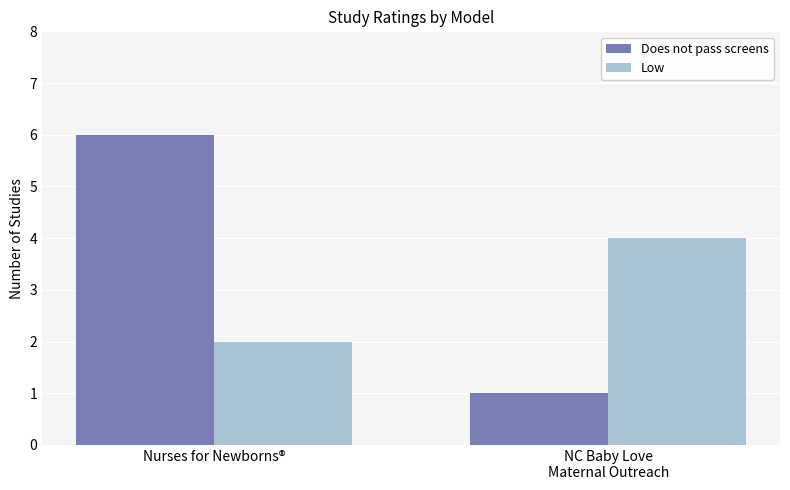

What is the value of the Low bar at the 2nd from the left?

4